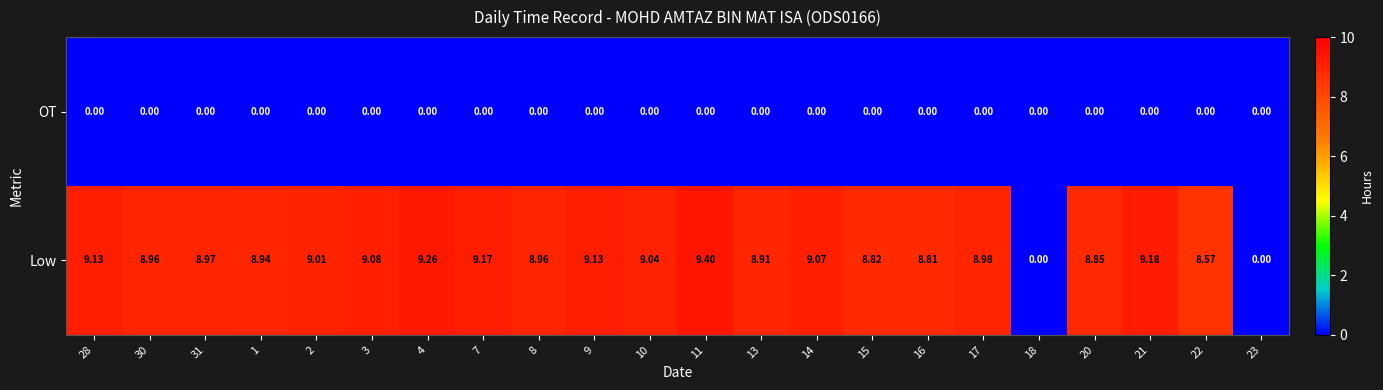

How many series are shown in this chart?

2